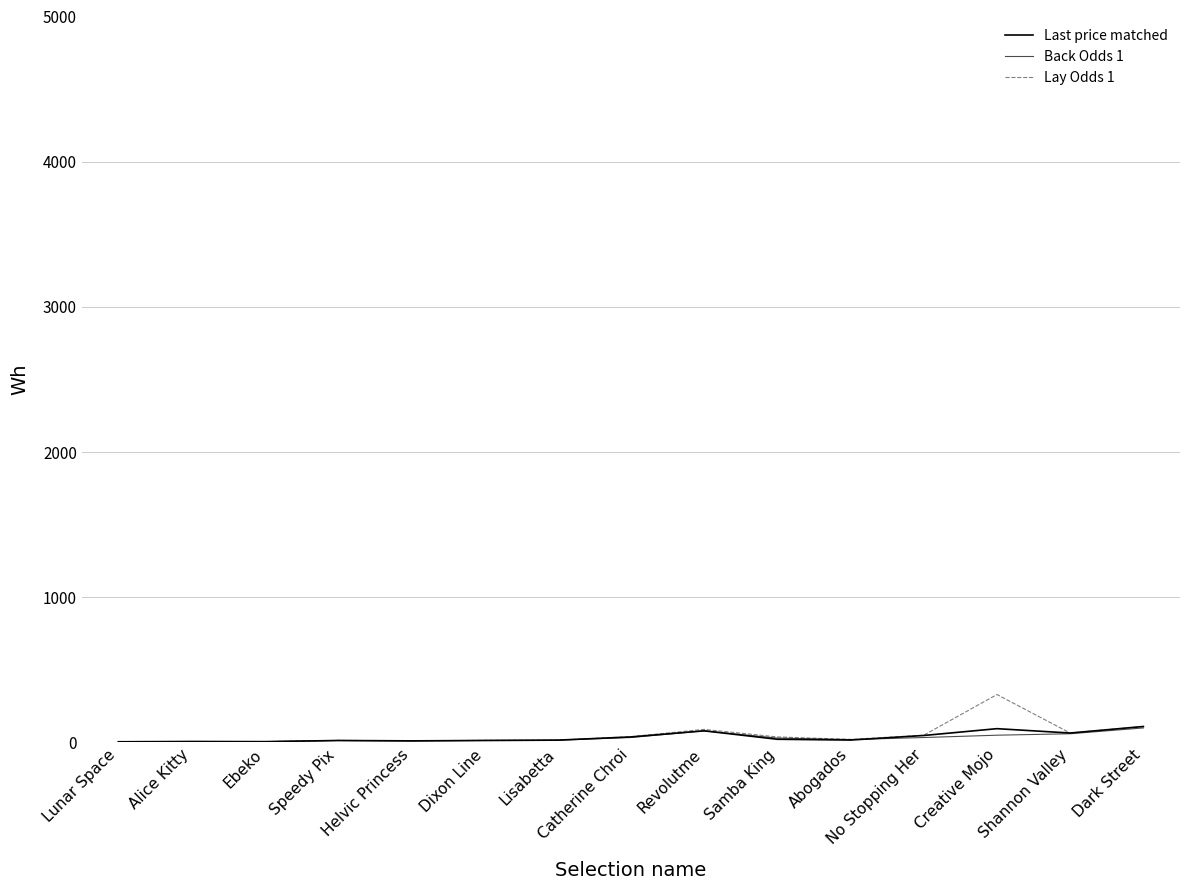

In Last price matched, how many points are higher than both neighbors (excluding endpoints)?

4